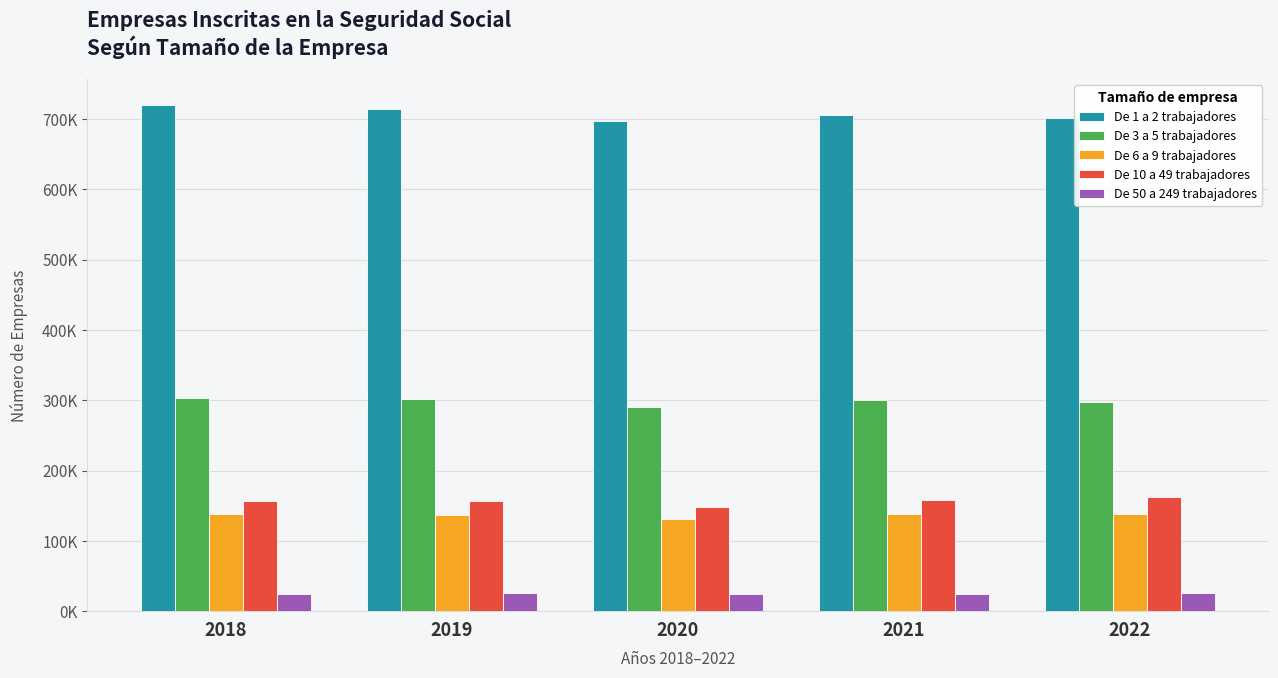

Where does the De 1 a 2 trabajadores series first go above 705581?

2018